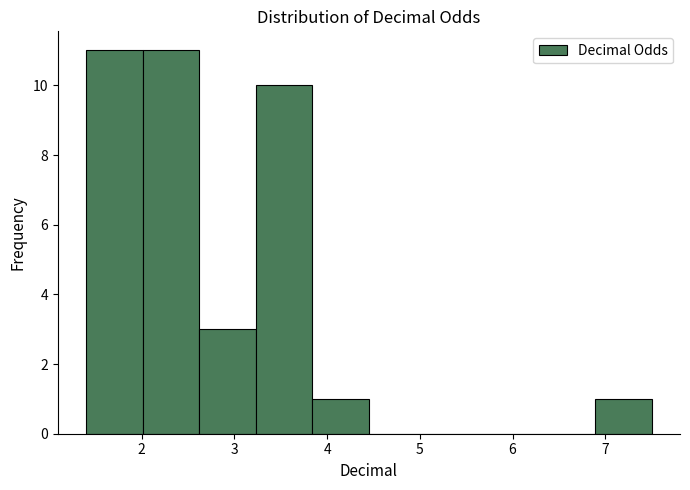

Reading left to right, list every bar in this chart as the range it spans on the x-axis followed by its height. Neither the bar edges nor the heights are printed on the chart, so give them approximately, as read against the axes.

1.40 to 2.01: 11
2.01 to 2.62: 11
2.62 to 3.23: 3
3.23 to 3.84: 10
3.84 to 4.45: 1
4.45 to 5.06: 0
5.06 to 5.67: 0
5.67 to 6.28: 0
6.28 to 6.89: 0
6.89 to 7.50: 1